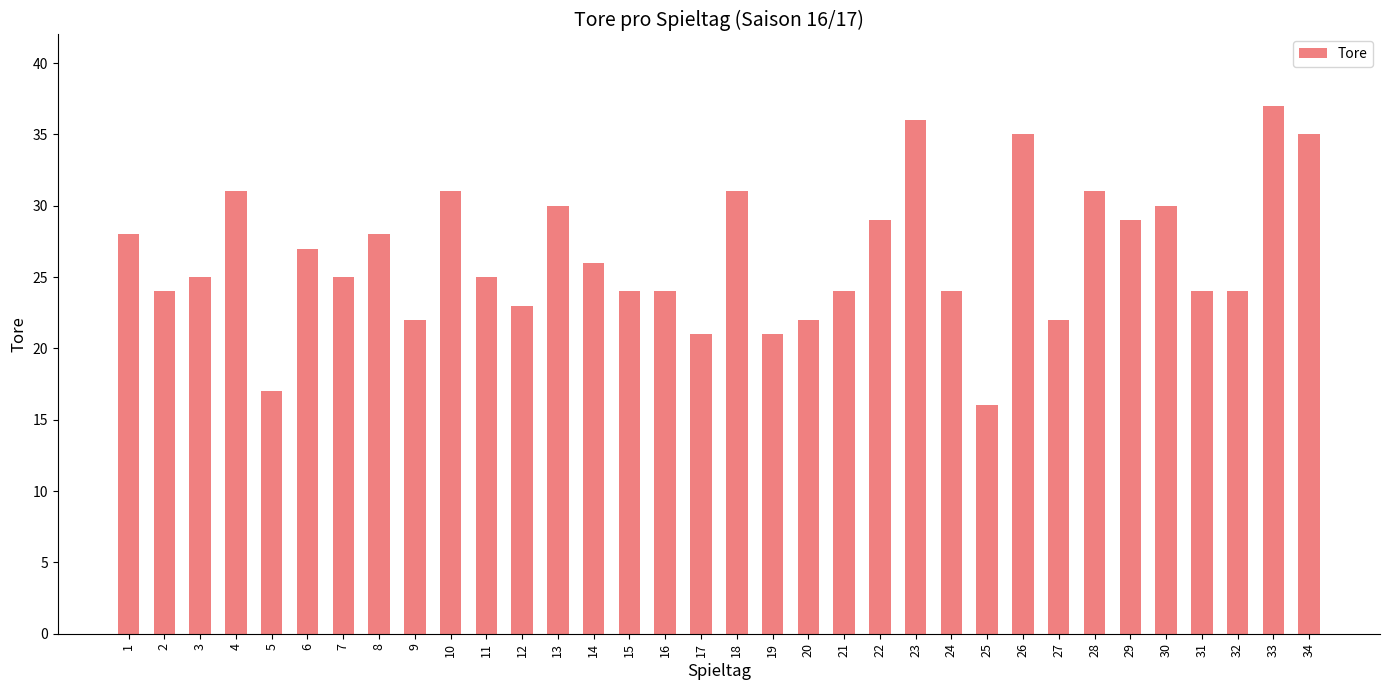

Are the bars horizontal?

No